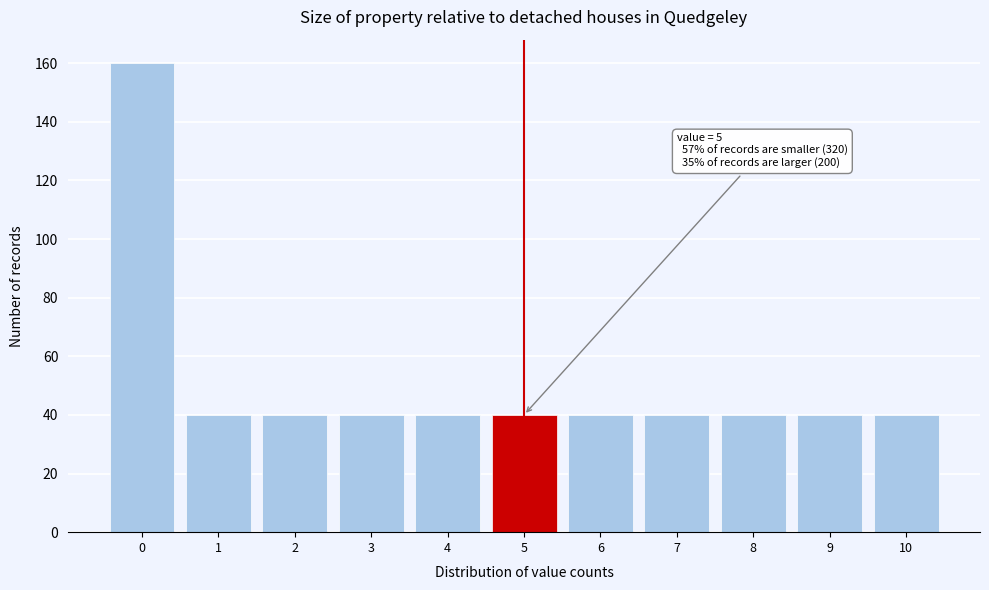

Reading right to left, what are all the values shown in this chart?

40	40	40	40	40	40	40	40	40	40	160